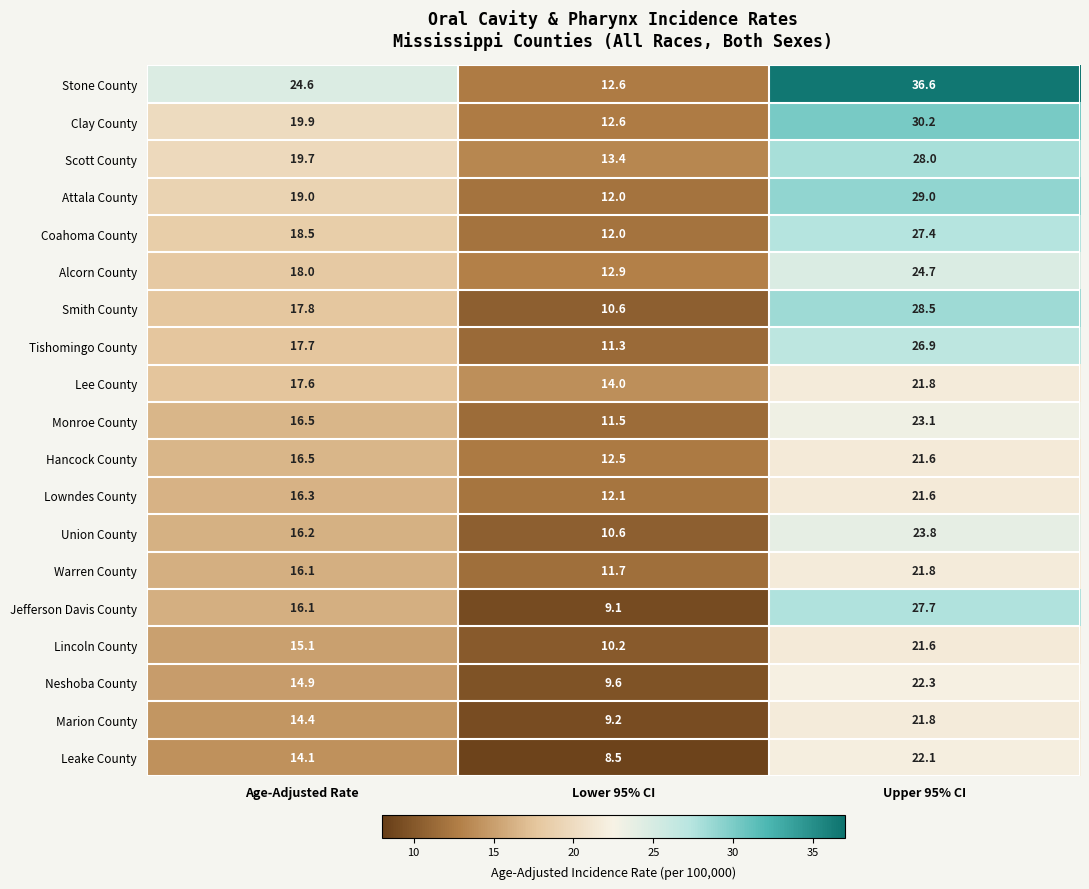

What is the total value across all series at Age-Adjusted Rate?

329.0